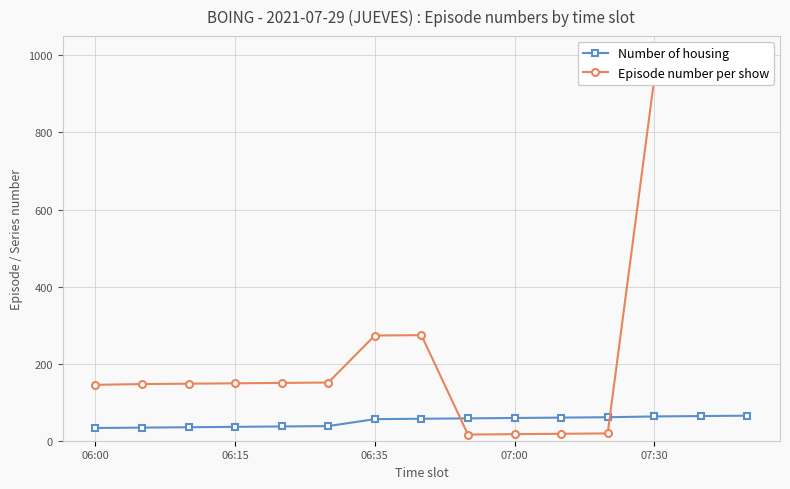

Which category has the lowest value across all series?

8